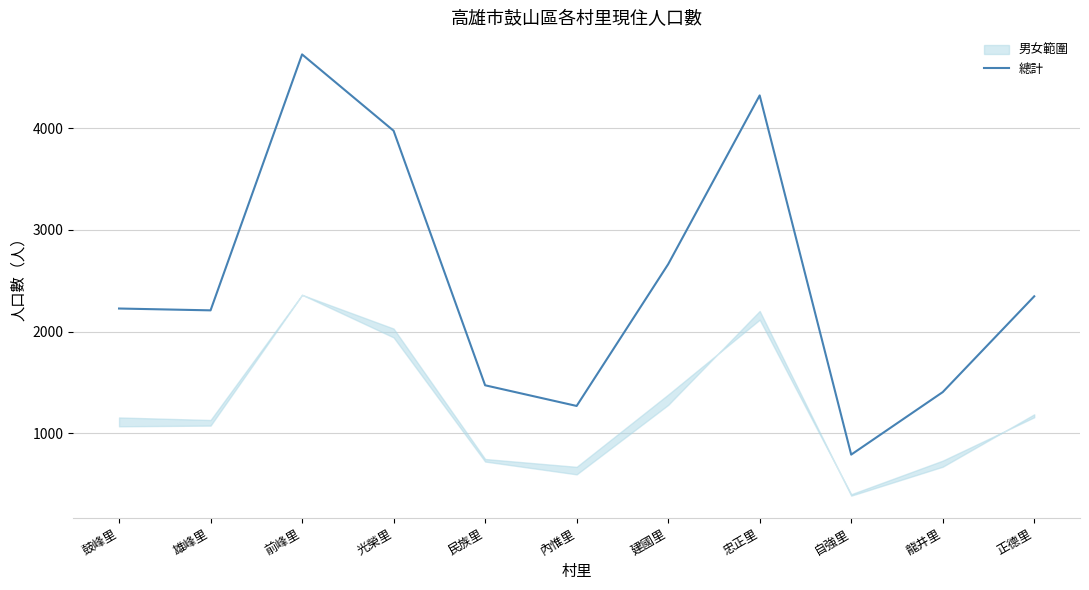

Between 內惟里 and 光榮里, which is larger?

光榮里